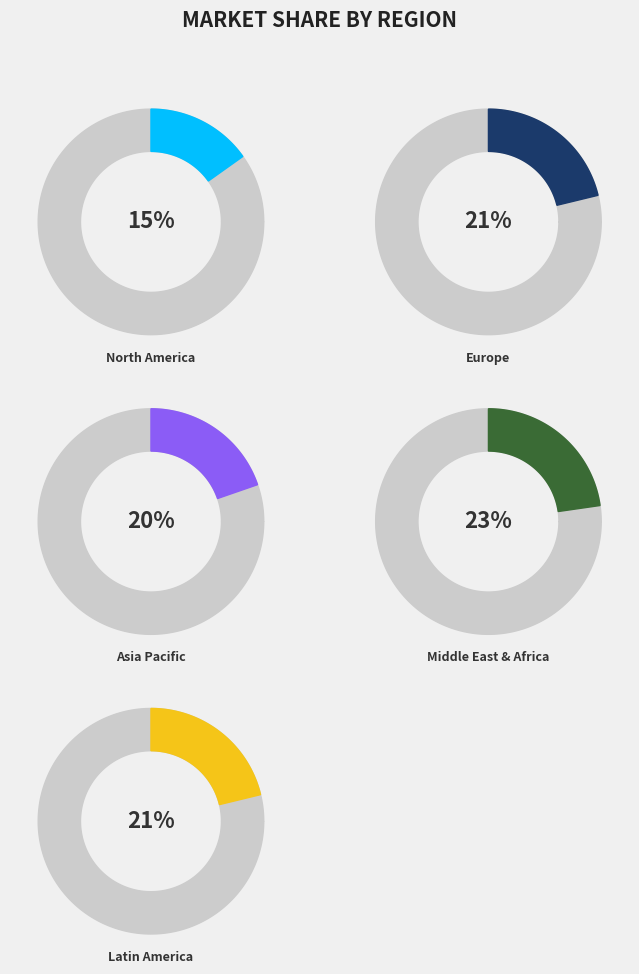

Is it true that 75 is 23% of the pie?

True